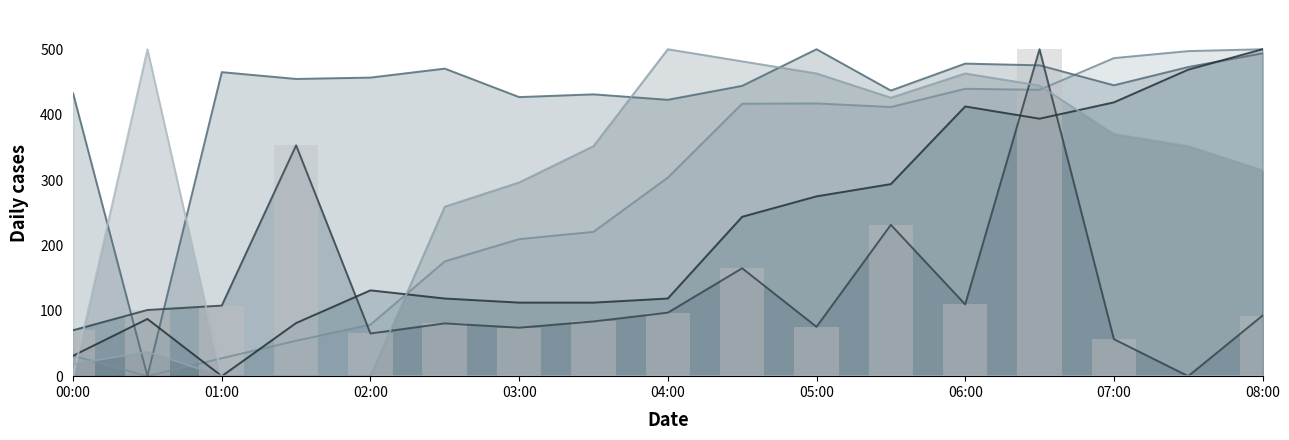

What is the sum of the BME280_humidity values at 06:00 and 07:00?

831.2